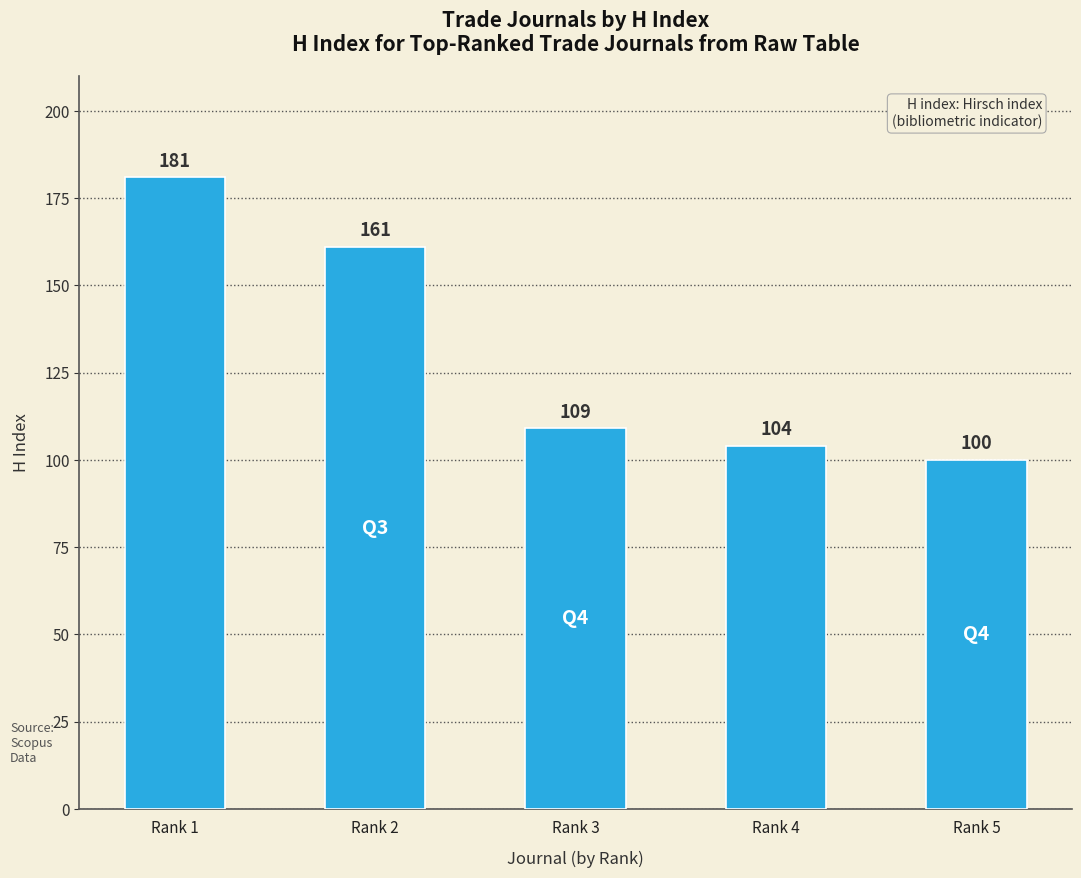

List the labels in order of value, smallest first.

Rank 5, Rank 4, Rank 3, Rank 2, Rank 1